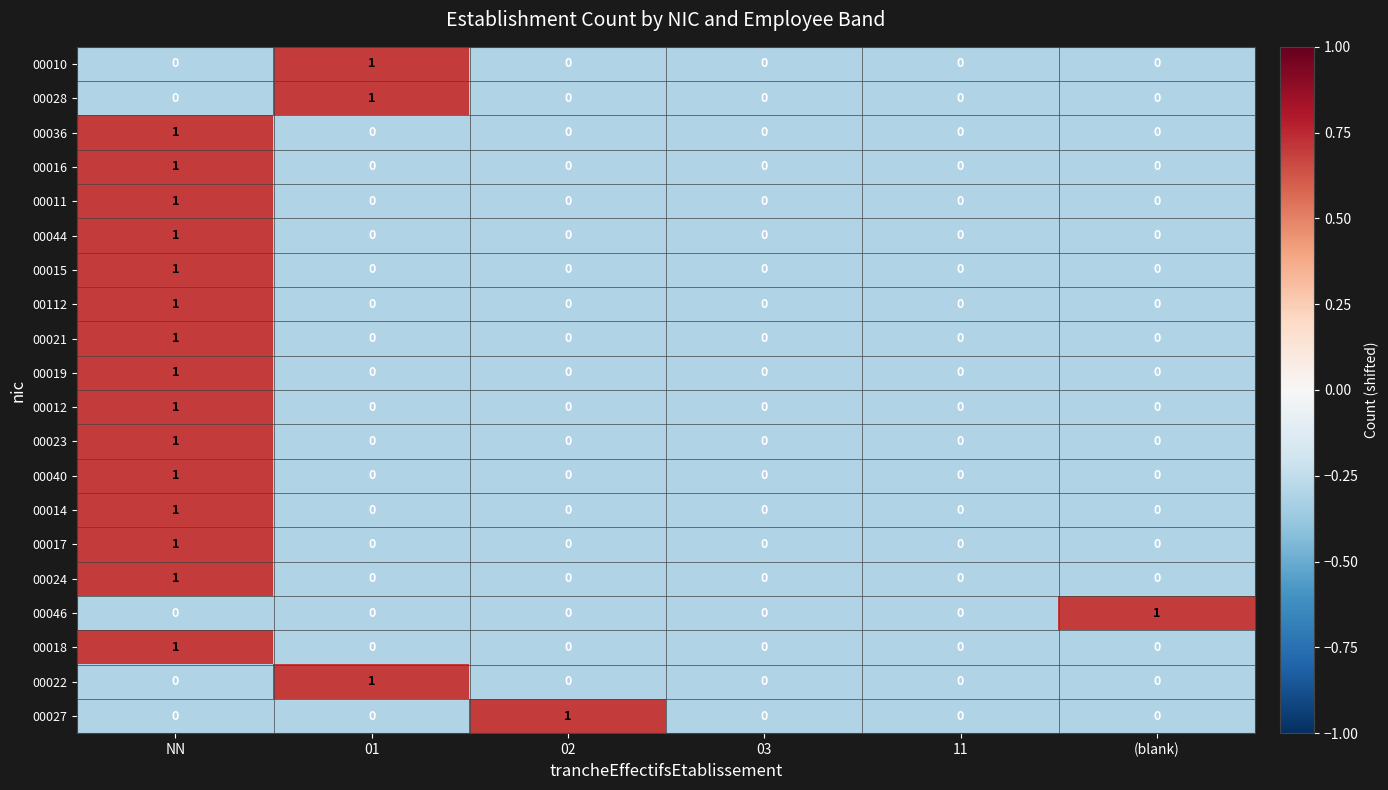

How many values in 00017 are above zero?

1